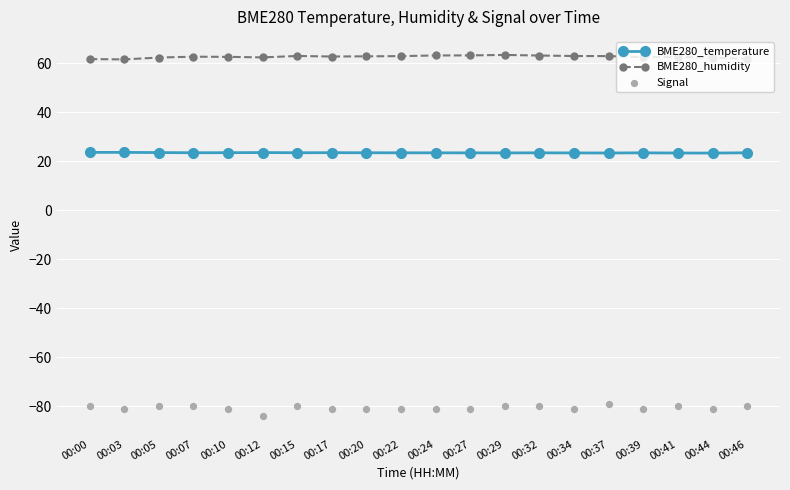

Which series has the largest total across all categories?

BME280_humidity